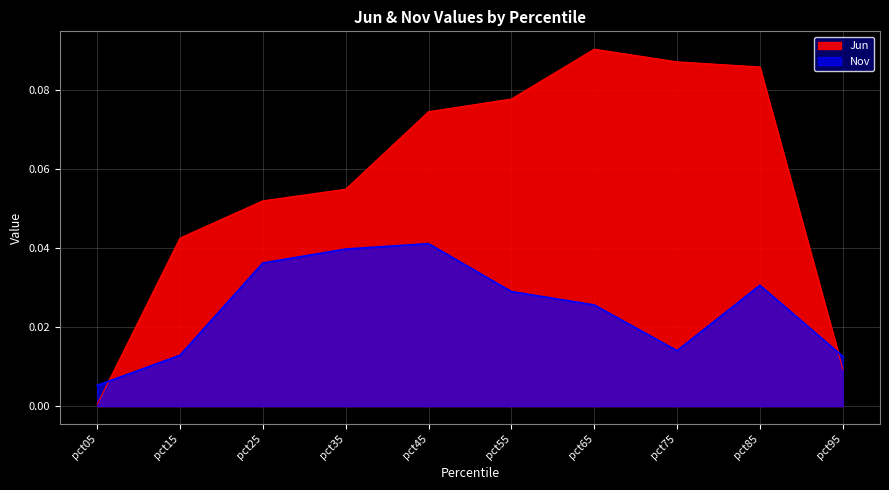

What is the value of the Jun point at the 3rd from the left?

0.1